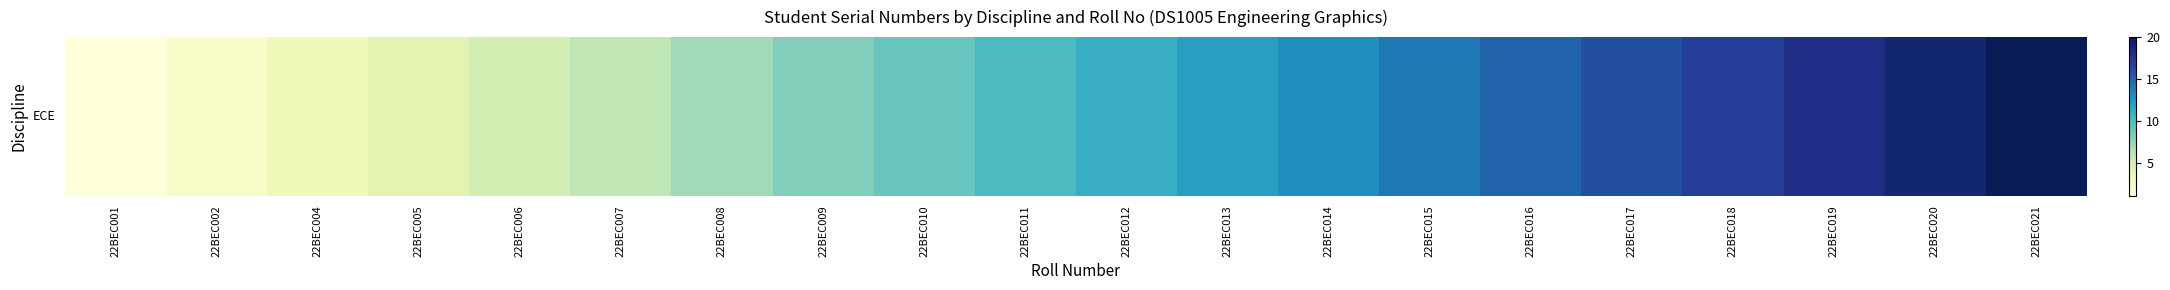

How many values exceed 11?

9